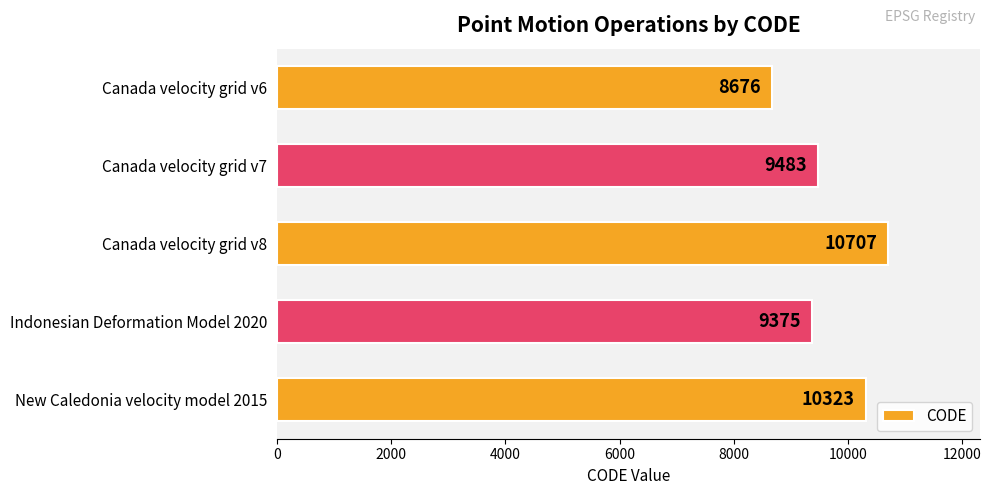

Rank the categories by value from highest to lowest.

Canada velocity grid v8, New Caledonia velocity model 2015, Canada velocity grid v7, Indonesian Deformation Model 2020, Canada velocity grid v6